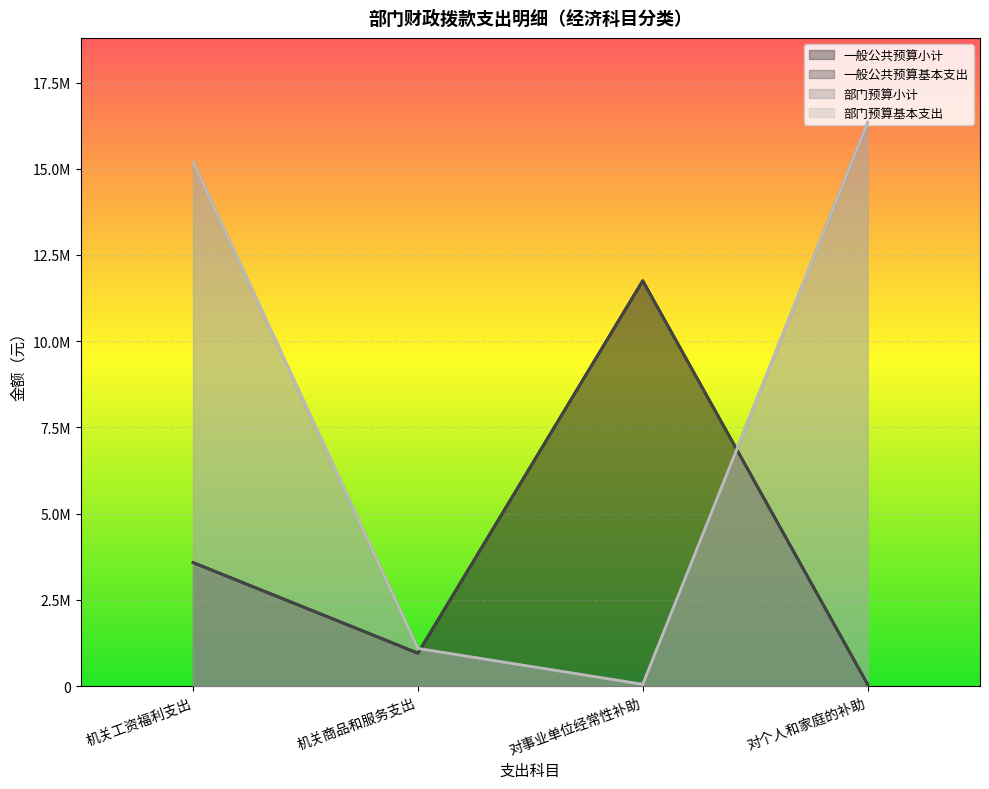

Where is the first local minimum for 一般公共预算基本支出?

机关商品和服务支出